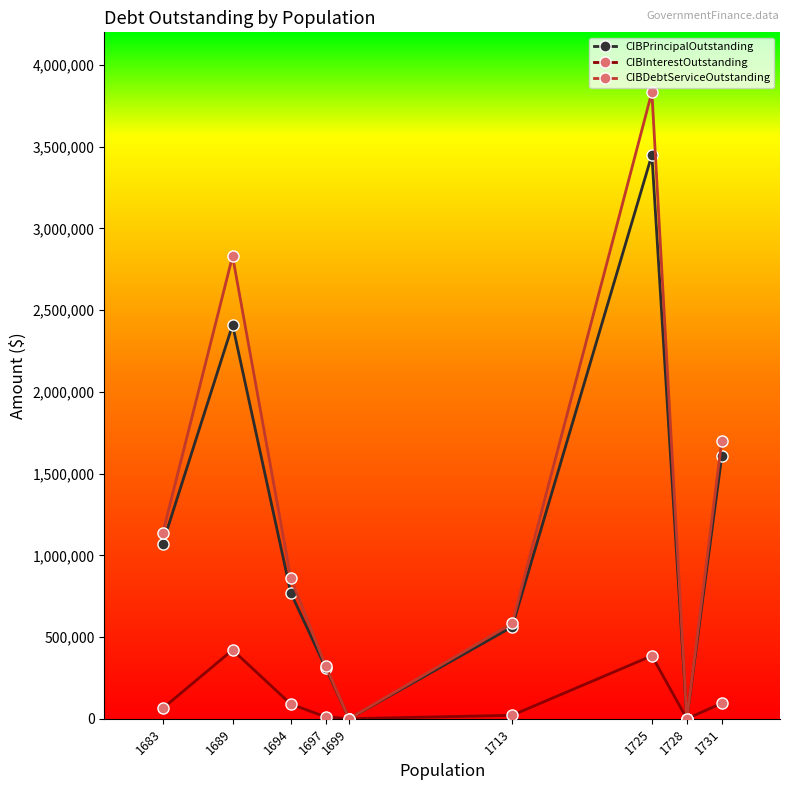

At which category does the chart reach its peak across all series?

1725